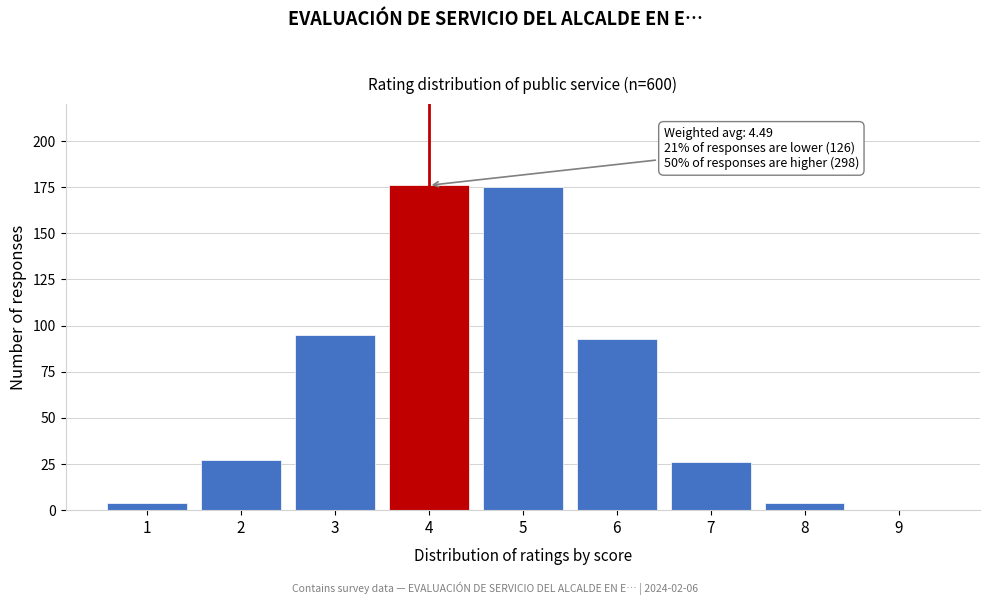

Reading left to right, extract all data points from this chart.

1=4	2=27	3=95	4=176	5=175	6=93	7=26	8=4	9=0